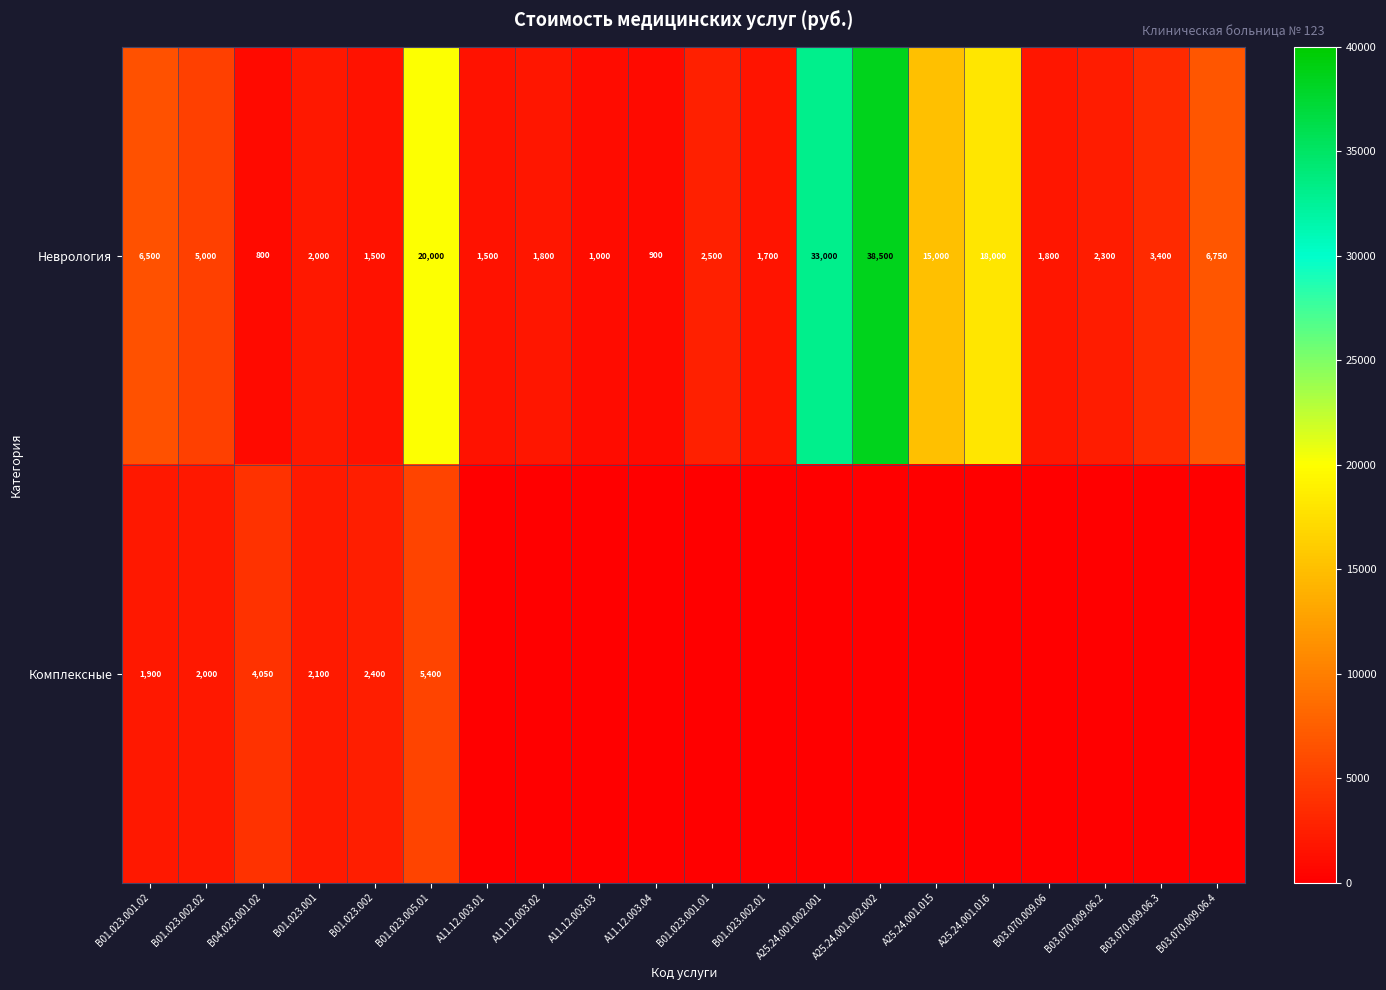

What is the sum of the Неврология values at В03.070.009.06.4 and A11.12.003.04?

7650